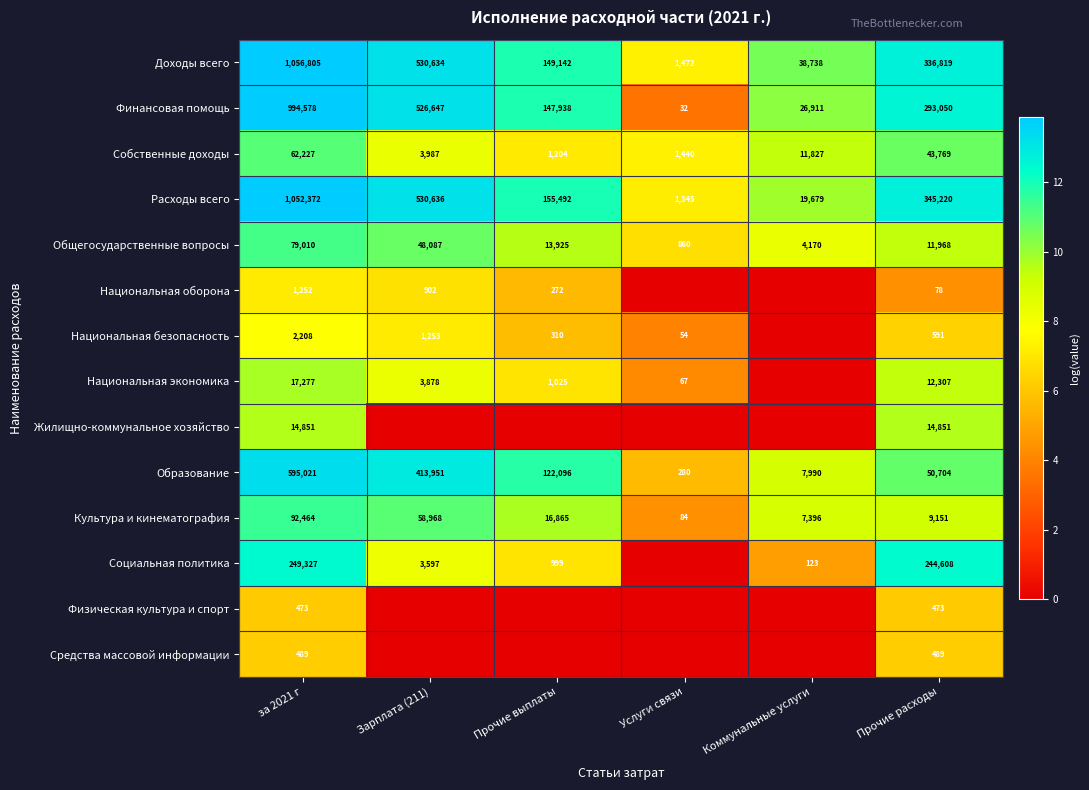

What is the difference between the maximum and minimum values in the Общегосударственные вопросы series?

78150